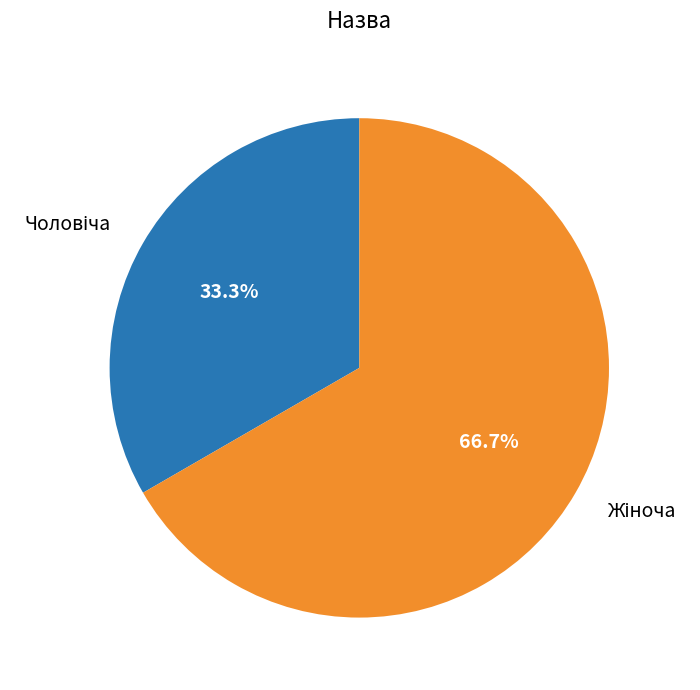

Is there a majority slice in this chart?

Yes